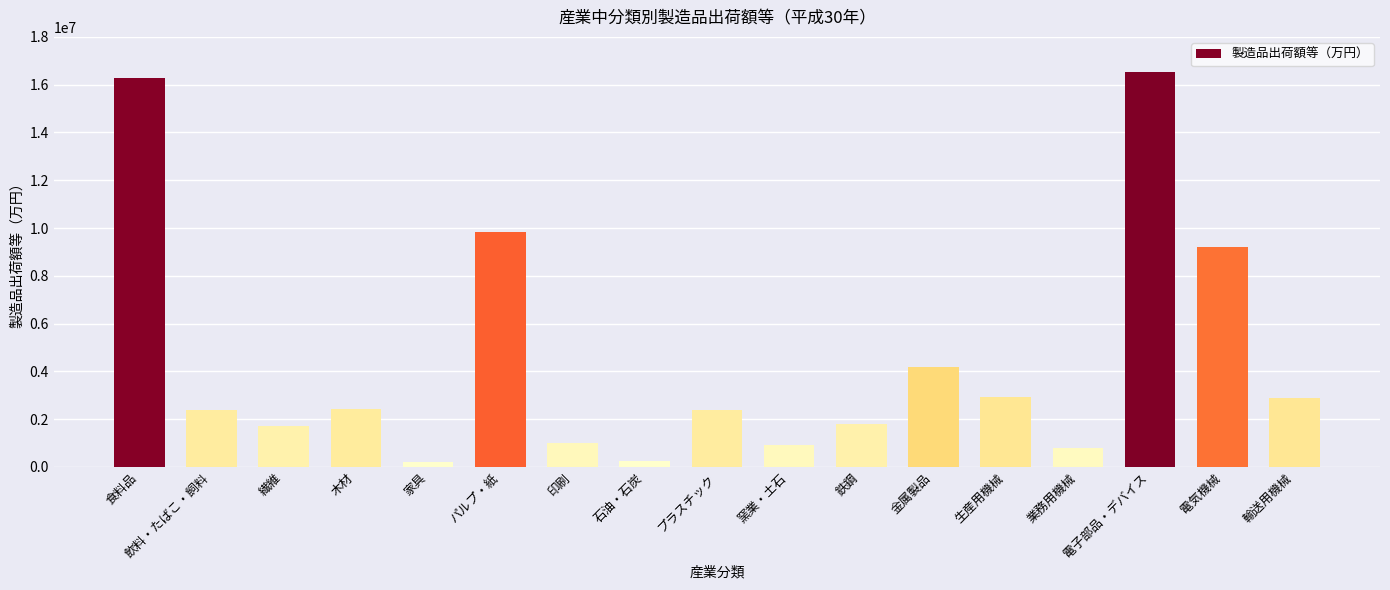

What is the approximate value at 業務用機械?

810667